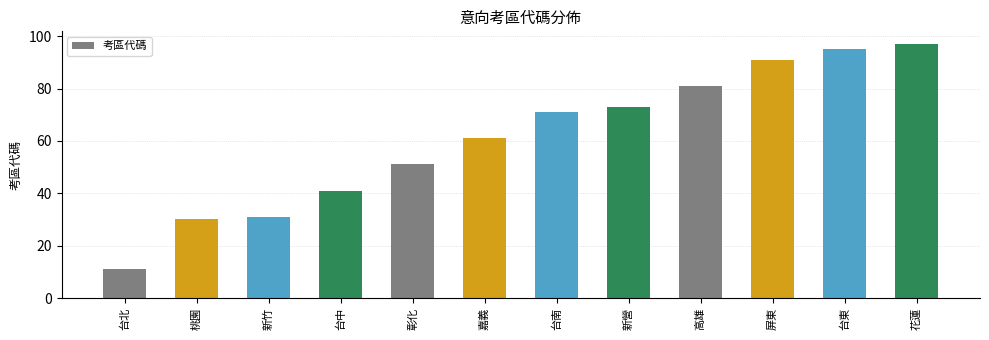

The chart shows a value of 20 at 新營. True or false?

False